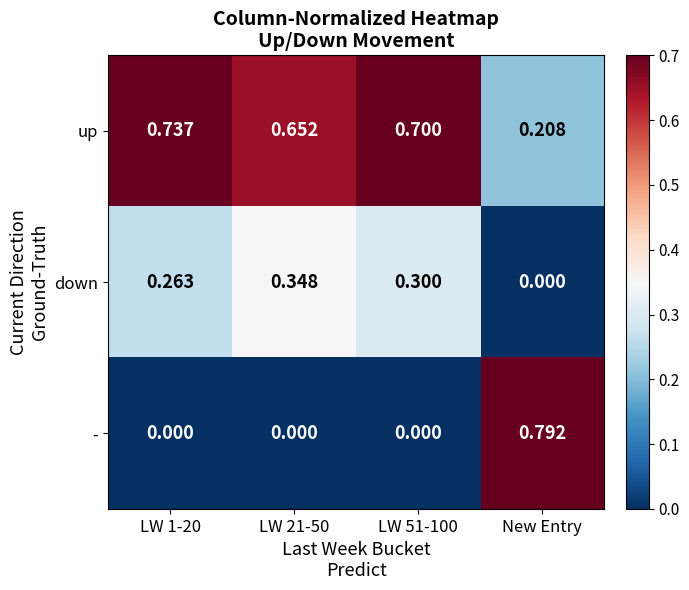

Which series has the largest range (max minus min)?

-